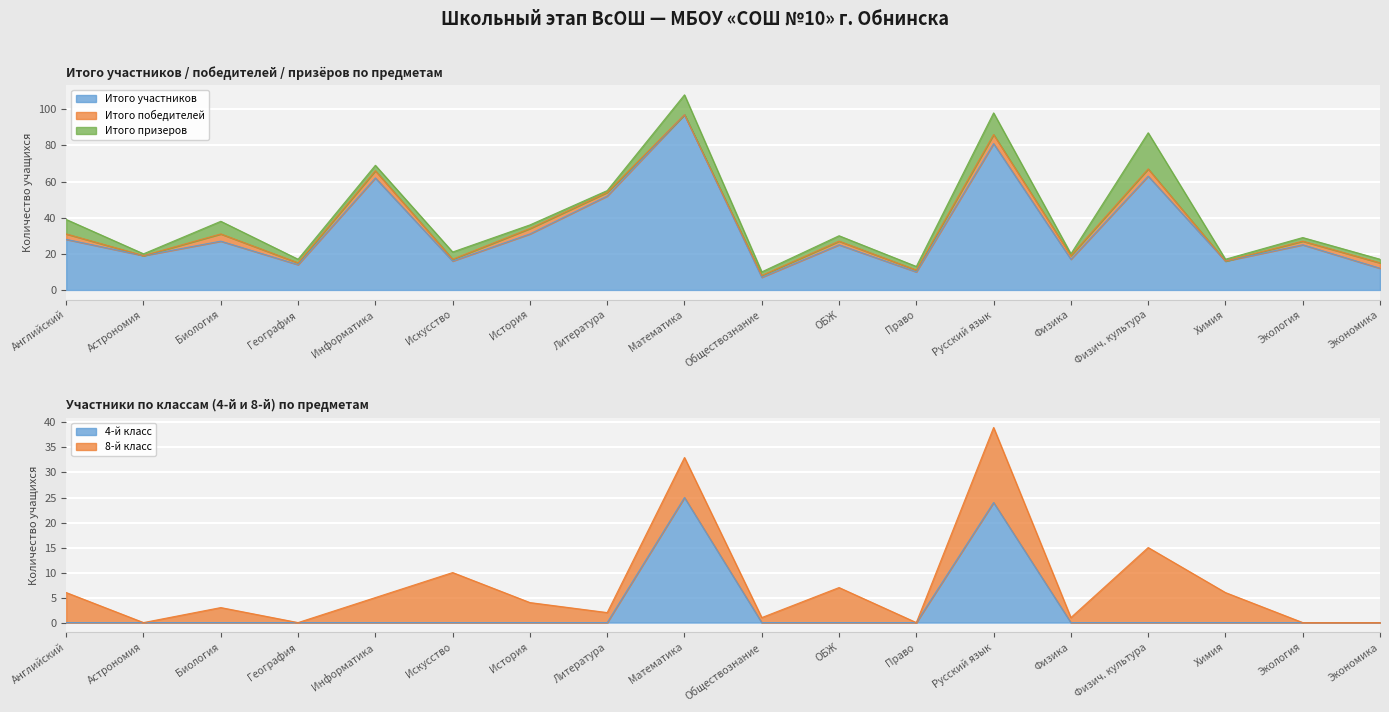

What is the average value of the 8-й класс series?

5